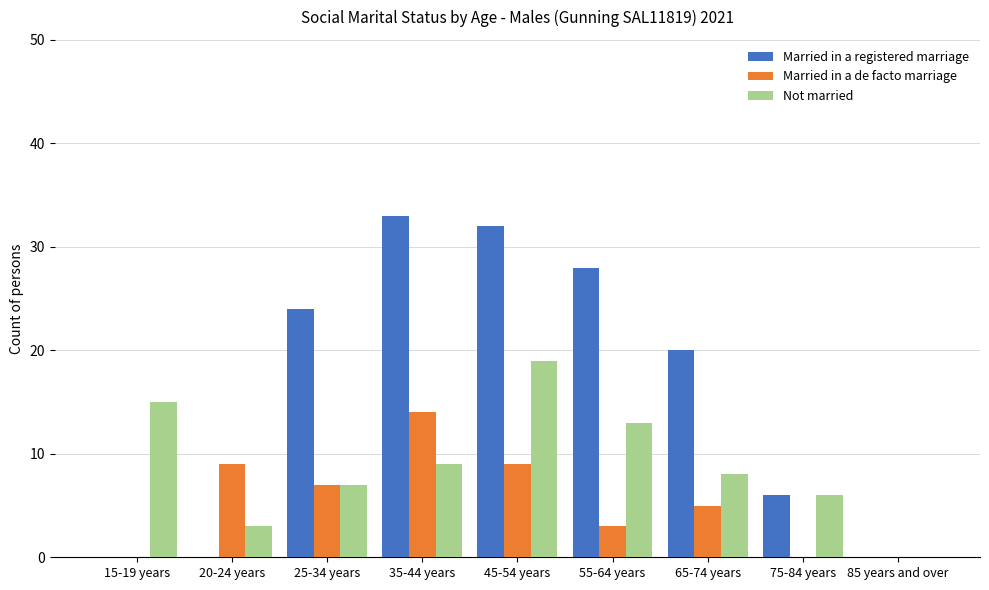

What is the difference between the Married in a registered marriage values at 15-19 years and 75-84 years?

6